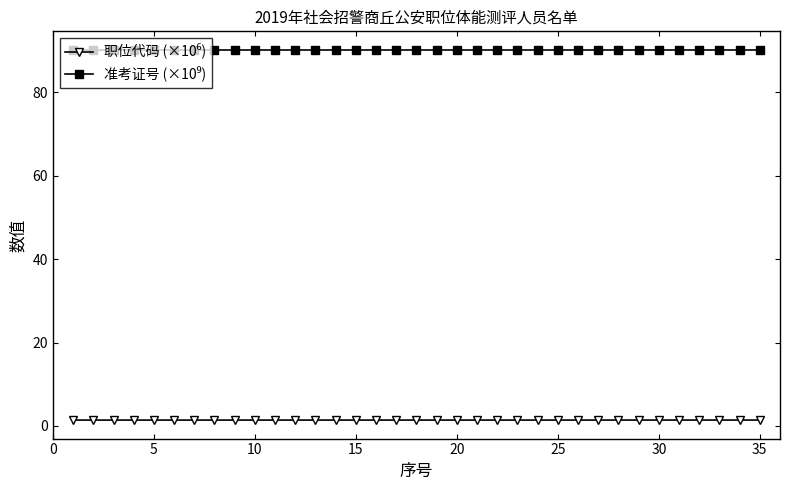

What is the greatest value displayed?

90.2